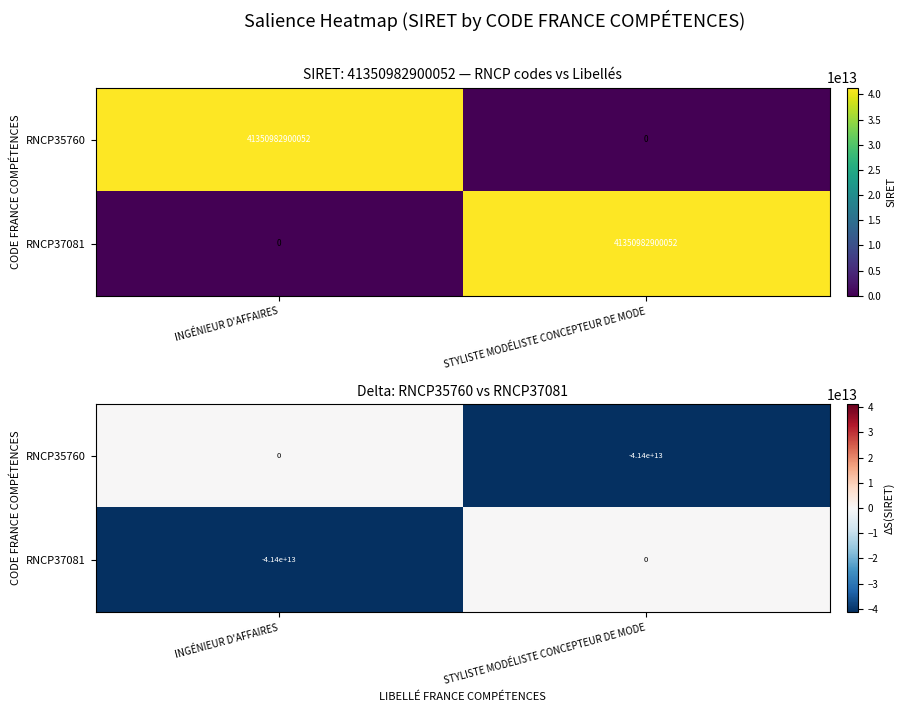

Which has a higher value, INGÉNIEUR D'AFFAIRES or STYLISTE MODÉLISTE CONCEPTEUR DE MODE?

INGÉNIEUR D'AFFAIRES